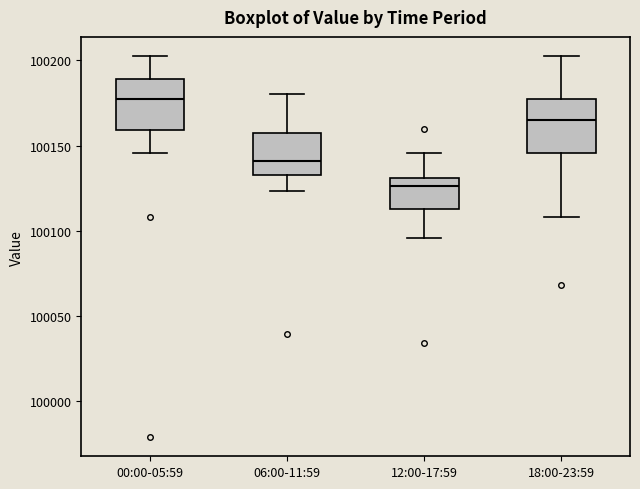

Reading left to right, read every box against the y-axis: the position of its median line, the range the box covers, and the ends of its whiskers. The values are not printed on the chart, so give them approximately, as read against the axis.

00:00-05:59: median 100175, box 100160 to 100190, whiskers 100145 to 100205
06:00-11:59: median 100140, box 100135 to 100155, whiskers 100125 to 100180
12:00-17:59: median 100125, box 100115 to 100130, whiskers 100095 to 100145
18:00-23:59: median 100165, box 100145 to 100175, whiskers 100110 to 100205